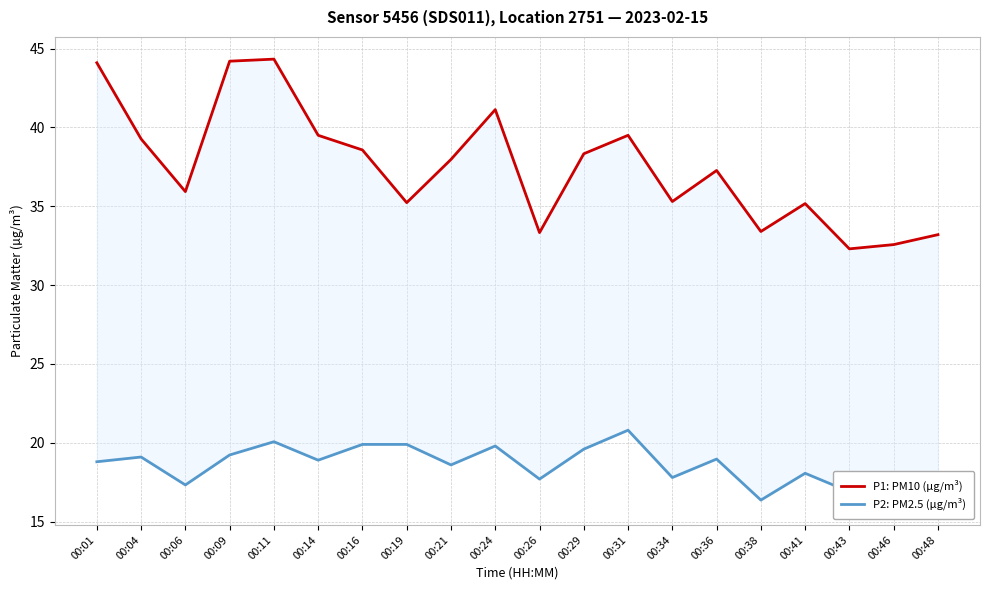

What is the difference between the second highest and minimum values in the P1: PM10 (µg/m³) series?

11.9